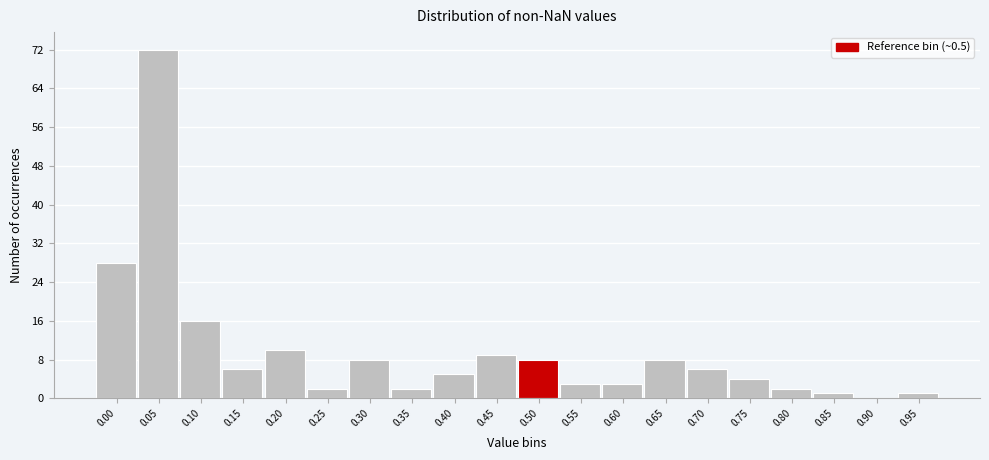

Reading left to right, transcribe all the data shown in this chart.

0.00=28	0.05=72	0.10=16	0.15=6	0.20=10	0.25=2	0.30=8	0.35=2	0.40=5	0.45=9	0.50=8	0.55=3	0.60=3	0.65=8	0.70=6	0.75=4	0.80=2	0.85=1	0.90=0	0.95=1